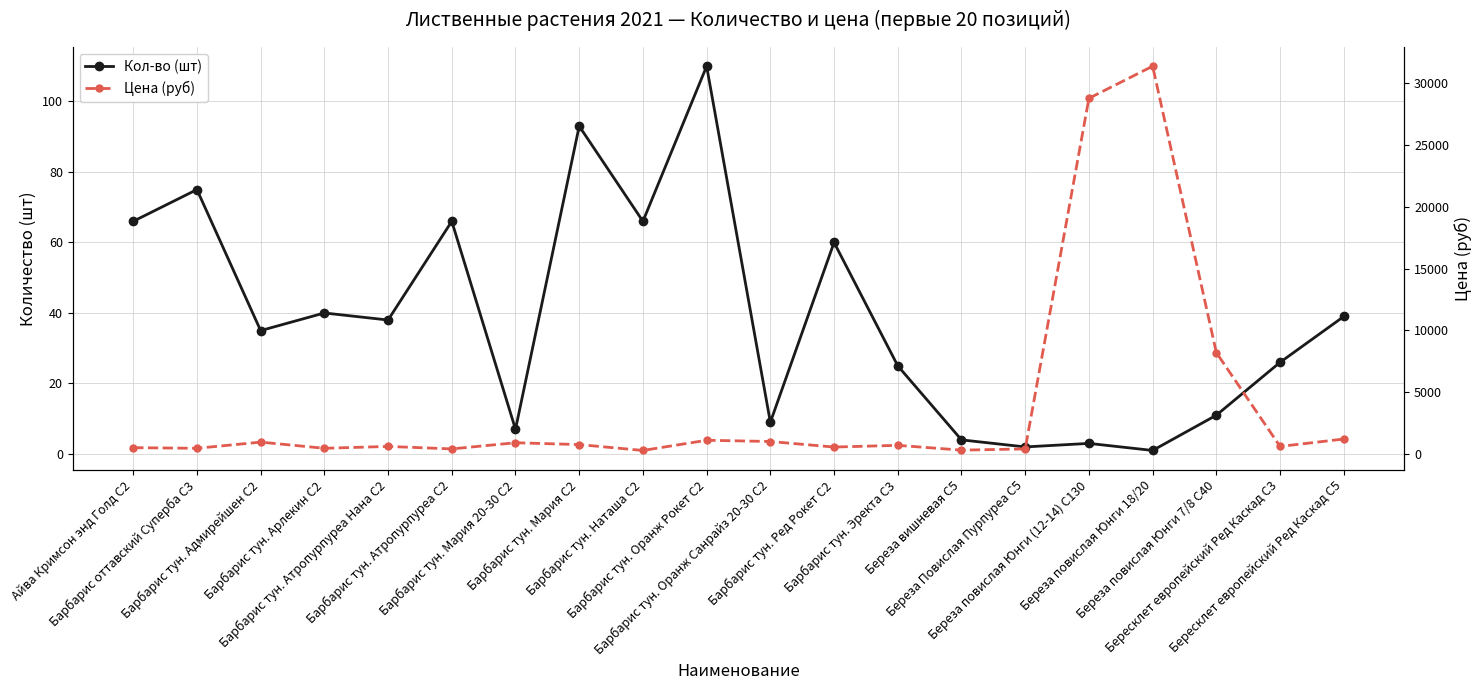

How many lines are shown in the chart?

2